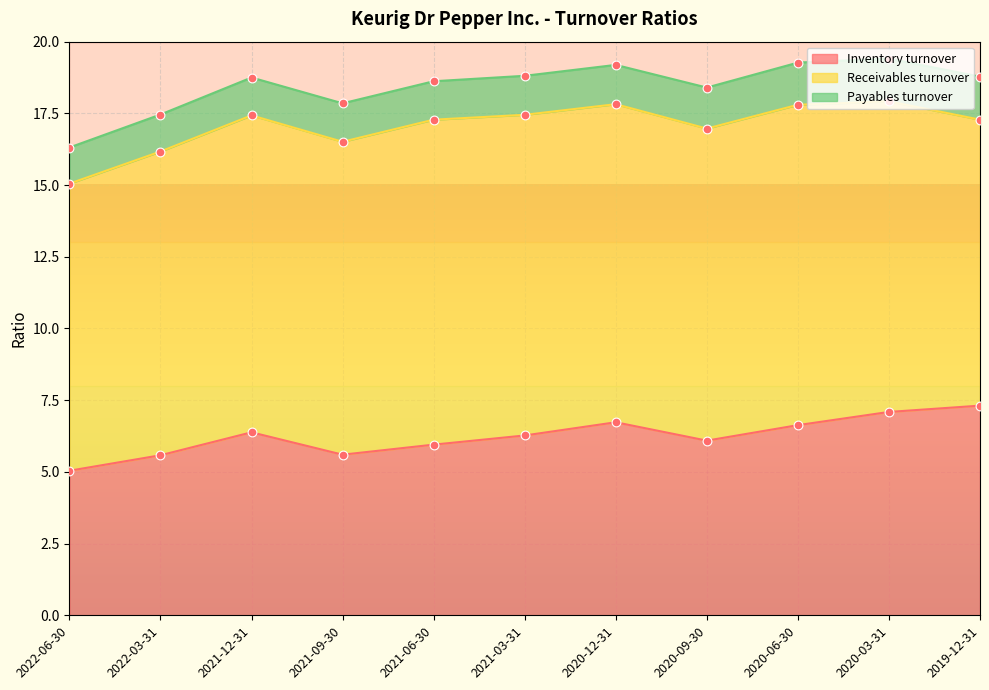

What are all the series names shown in the legend?

Inventory turnover, Receivables turnover, Payables turnover